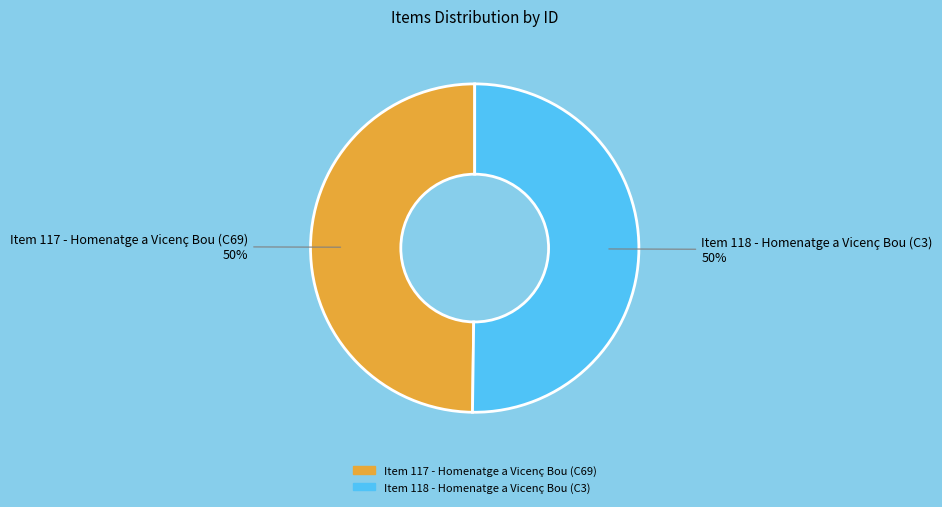

What is the ratio of the value at Item 117 - Homenatge a Vicenç Bou (C69) to the value at Item 118 - Homenatge a Vicenç Bou (C3)?

1.0